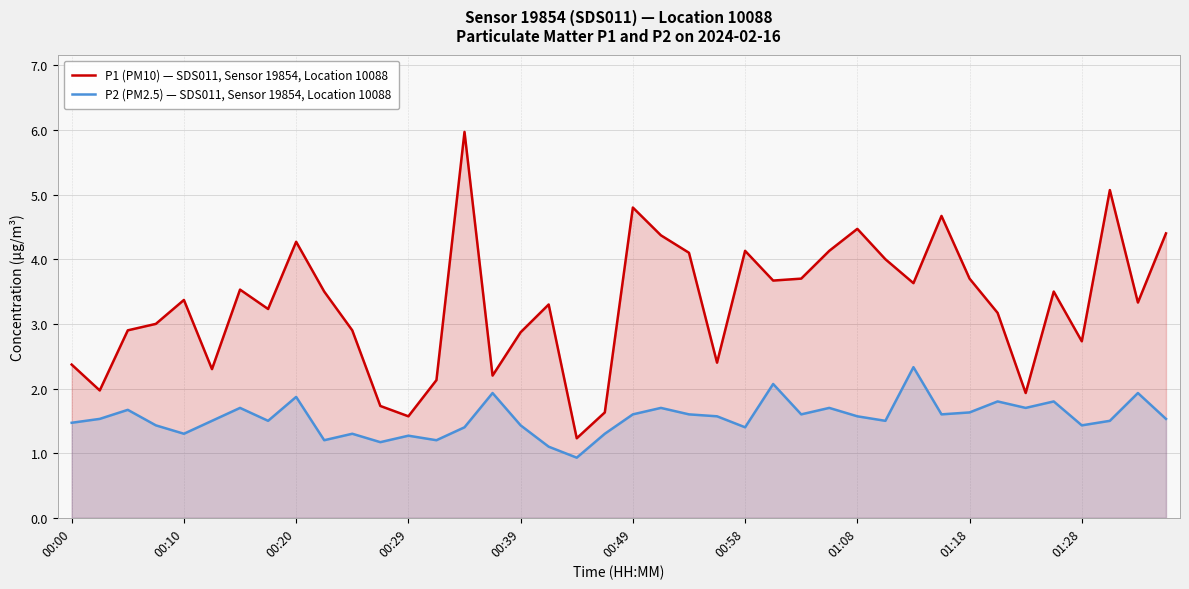

The value of P2 (PM2.5) — SDS011, Sensor 19854, Location 10088 at 00:00 is 0.8. True or false?

False